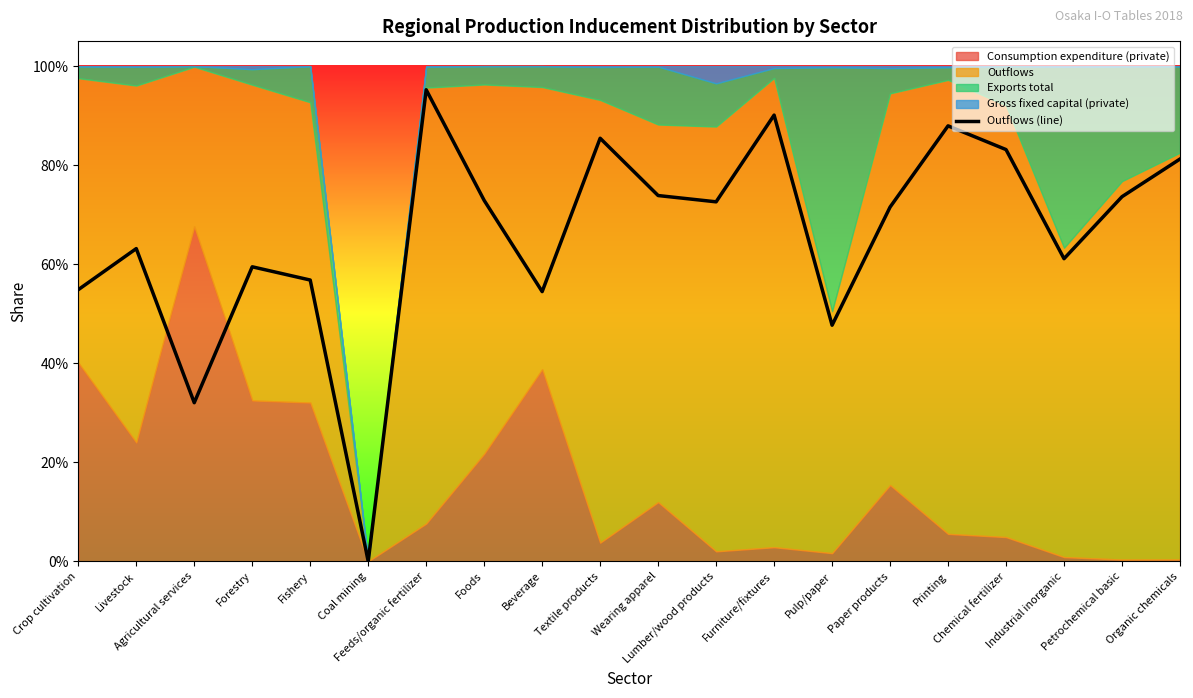

List the labels in order of value, smallest first.

Coal mining, Agricultural services, Pulp/paper, Beverage, Crop cultivation, Fishery, Forestry, Industrial inorganic, Livestock, Paper products, Lumber/wood products, Foods, Petrochemical basic, Wearing apparel, Organic chemicals, Chemical fertilizer, Textile products, Printing, Furniture/fixtures, Feeds/organic fertilizer